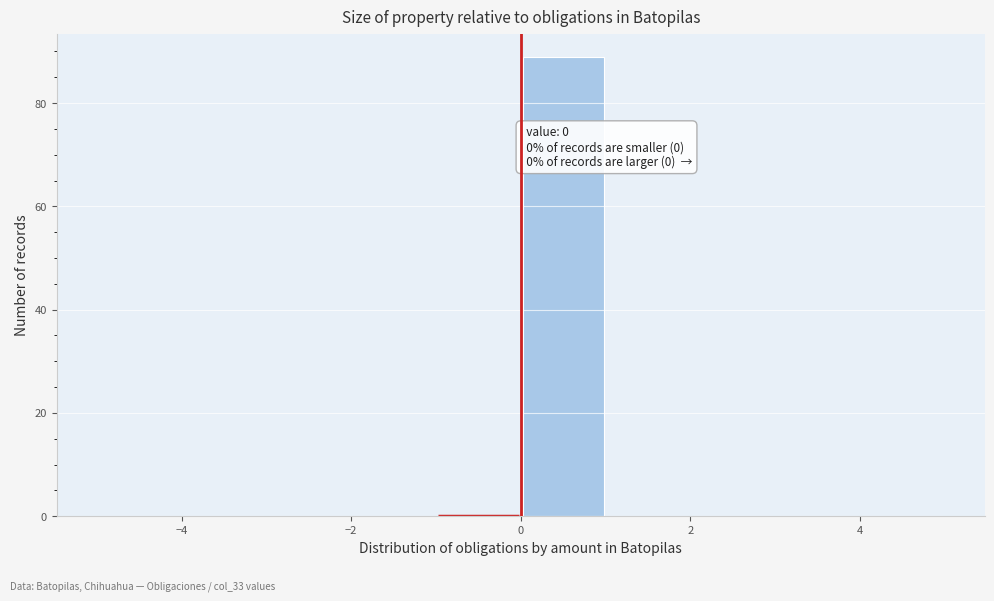

Which range on the x-axis has the tallest bar?

0 to 1